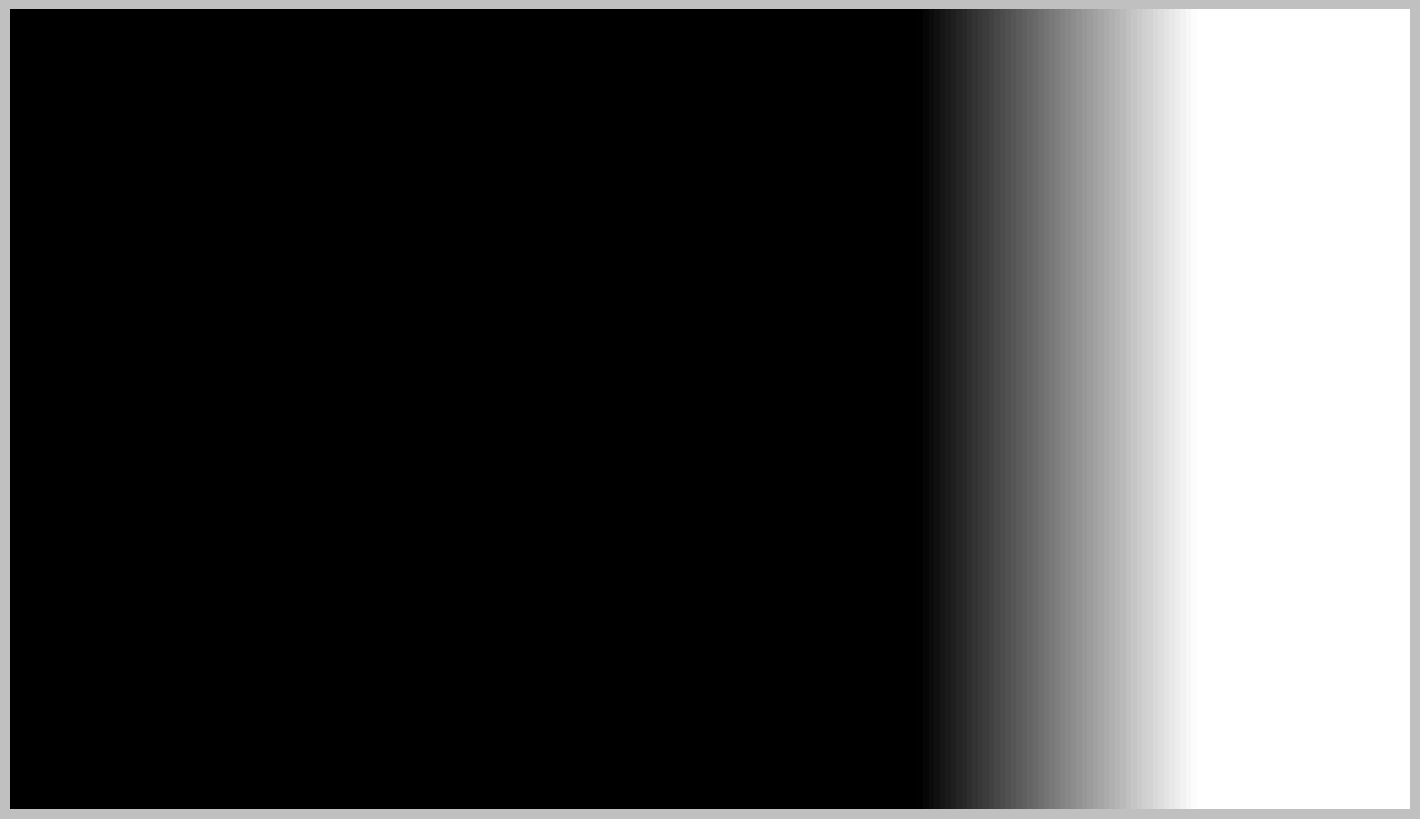

How many segments does this pie chart have?

4